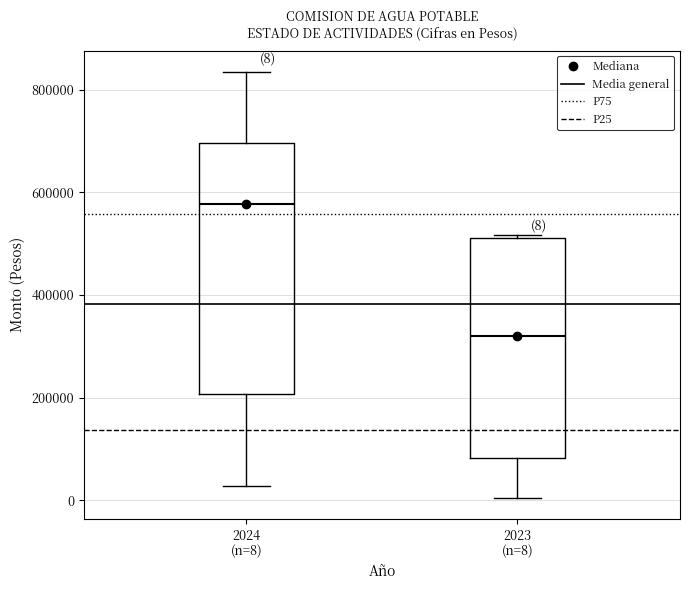

Which box is the tallest, from its lower edge to its upper edge?

2024 (n=8)